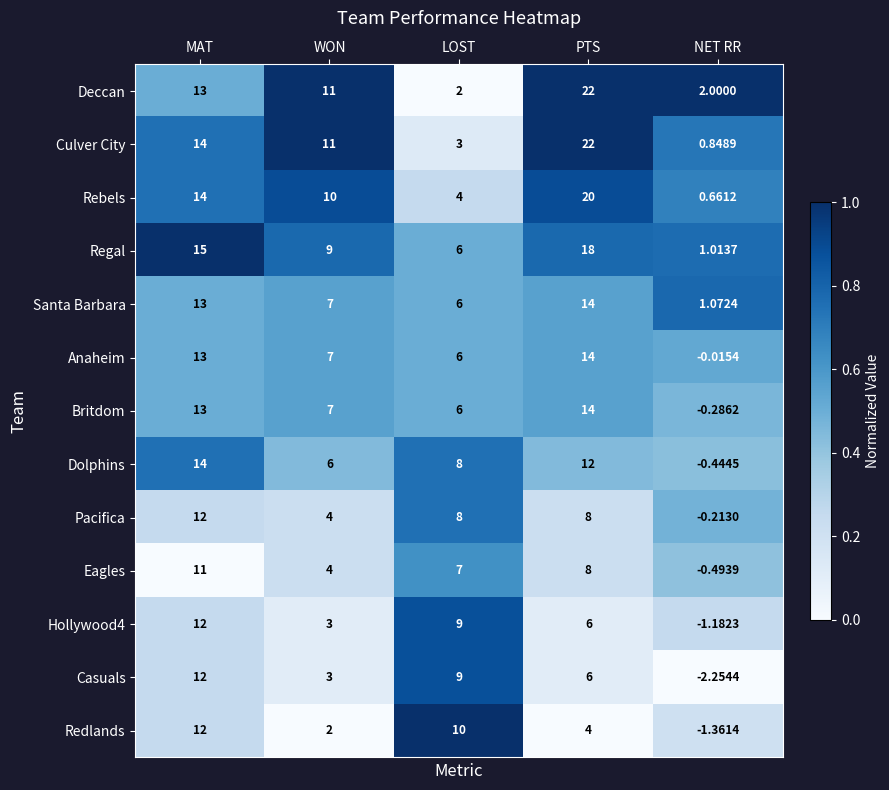

Between MAT and NET RR, which series saw the biggest shift?

Dolphins